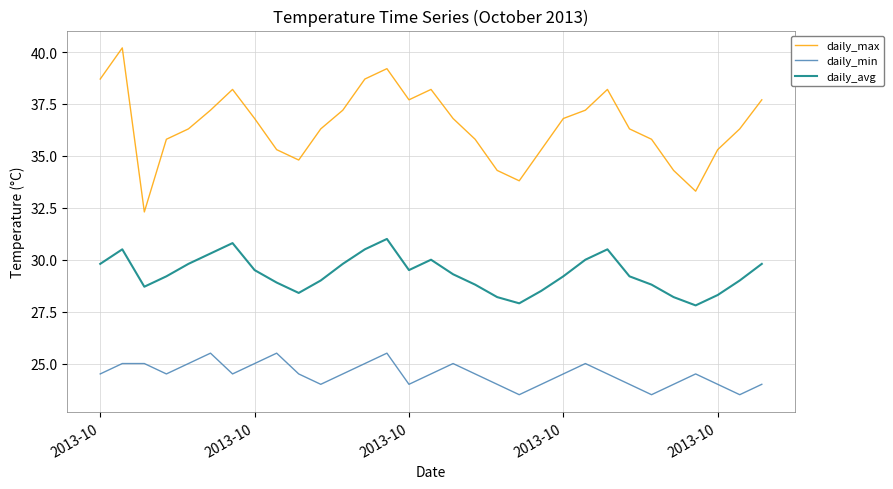

Which series has the largest total across all categories?

daily_max